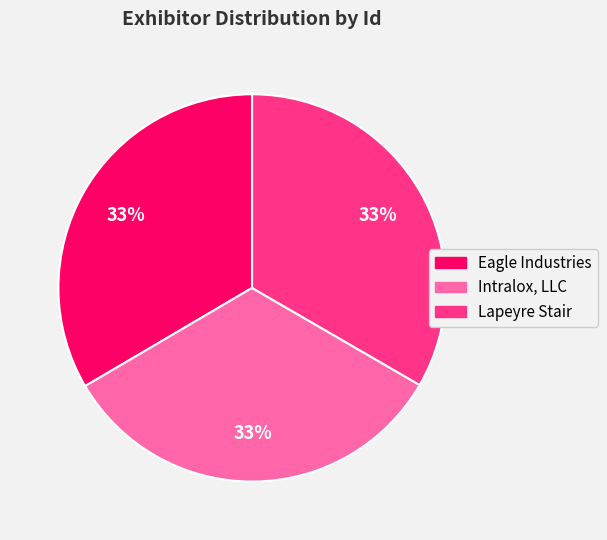

Combined, do Intralox, LLC and Eagle Industries account for over 50%?

Yes